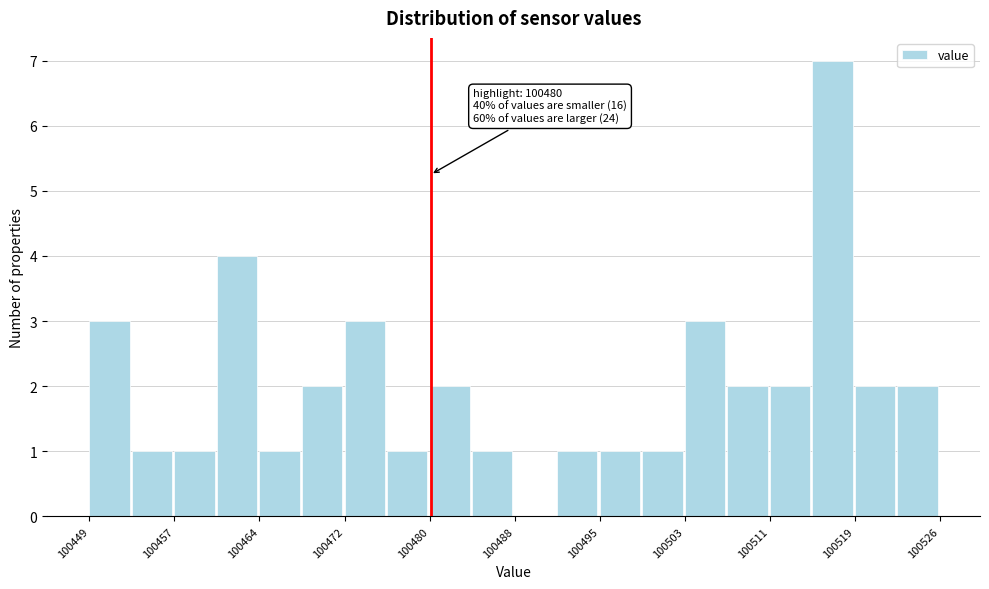

Read against the x-axis, roughly where is the centre of the tallest bar?

100517